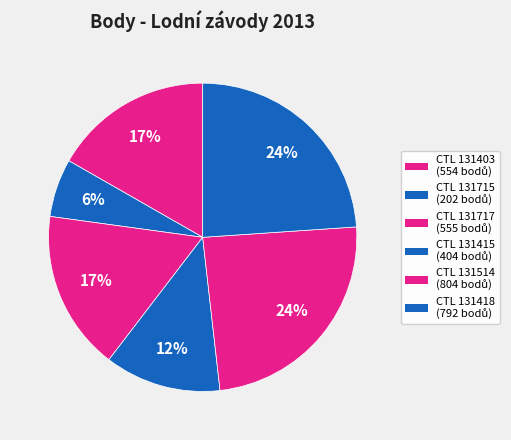

How many slices are in this pie chart?

6